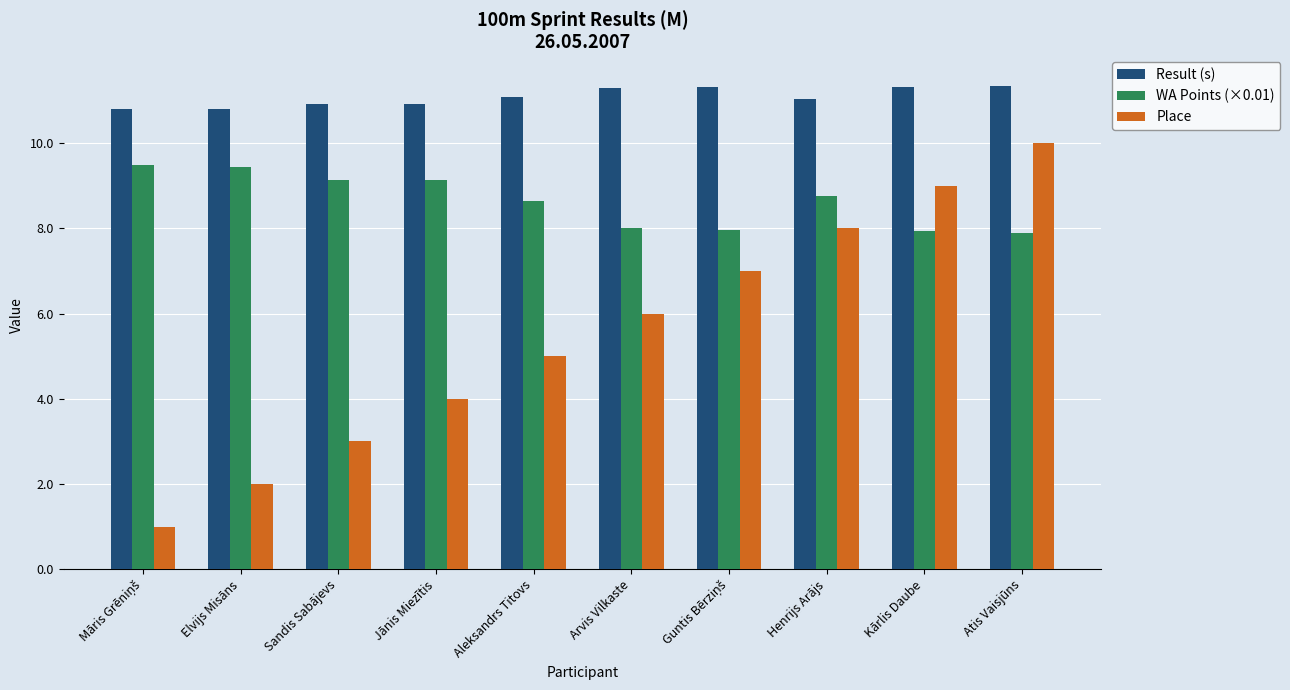

What is the average value of the Place series?

5.5